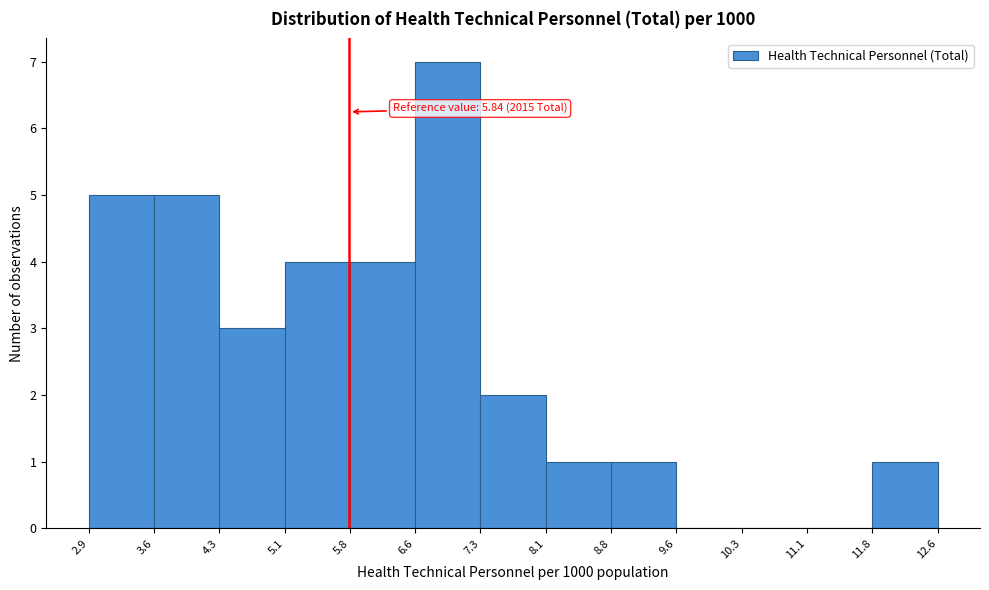

Which range on the x-axis has the tallest bar?

6.6 to 7.3